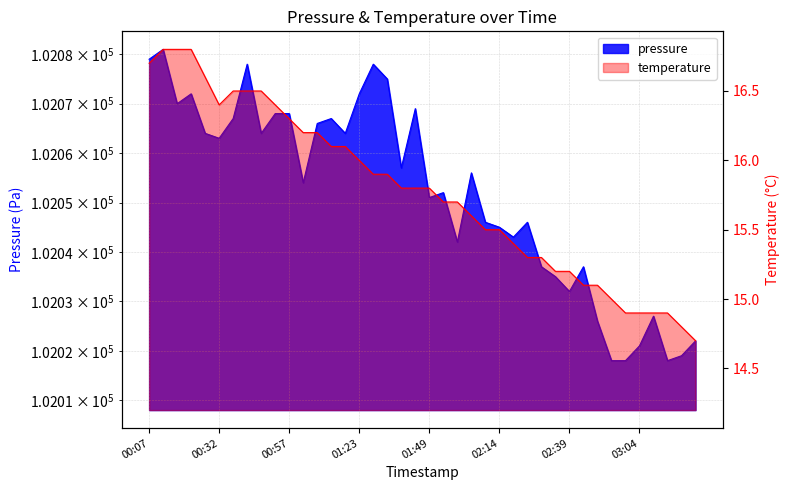

Where does the temperature series first go above 15?

00:07